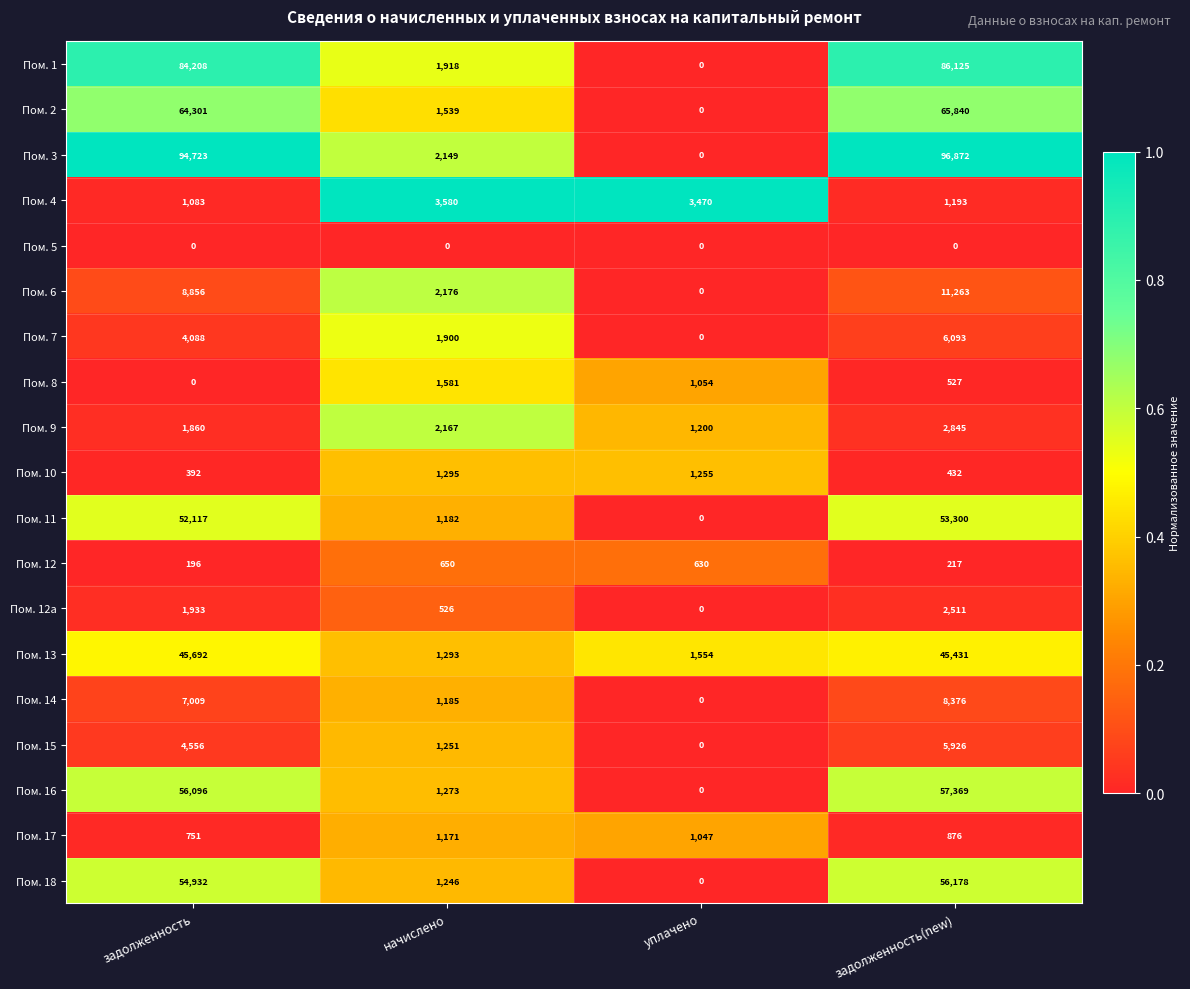

What is the greatest value displayed?

96872